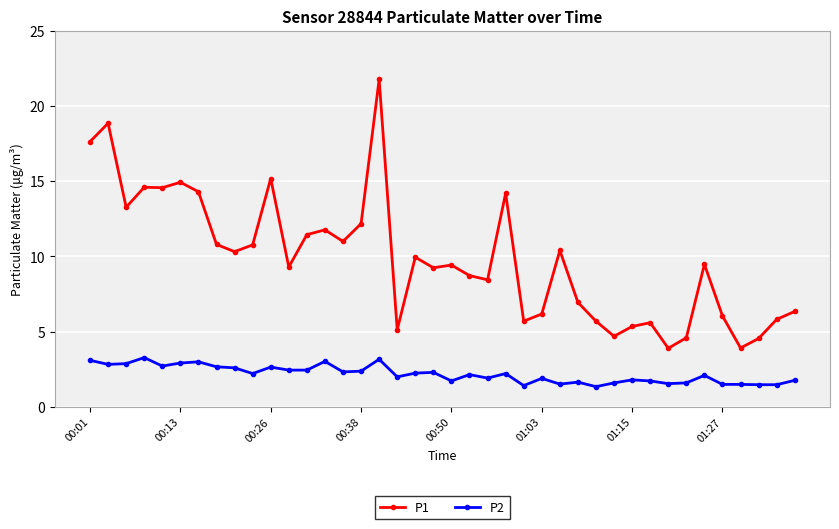

Which series has the widest spread of values?

P1